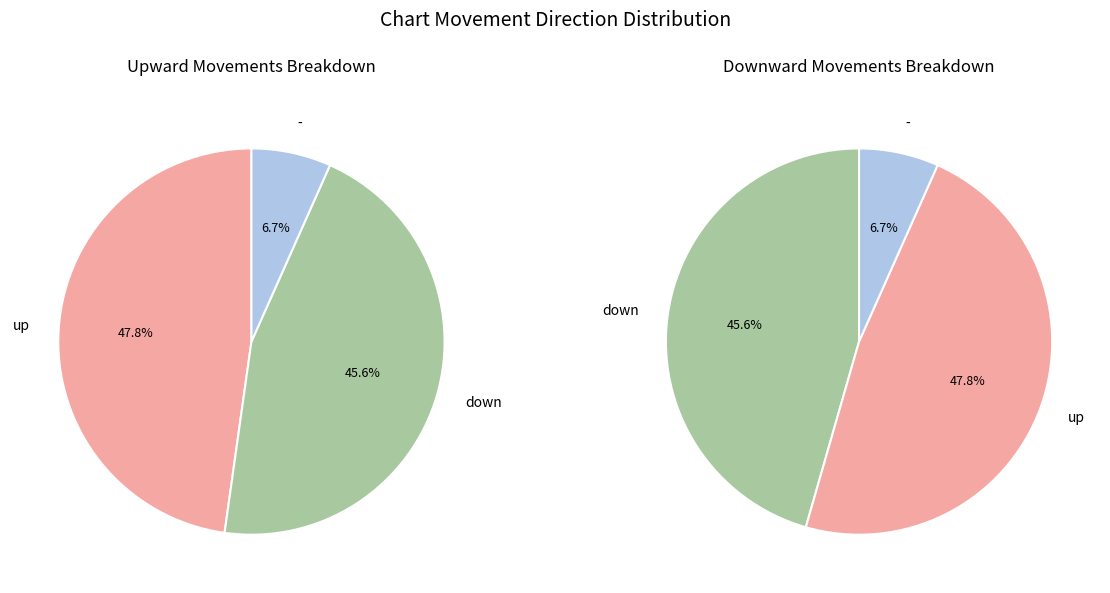

To the nearest percent, what is the average slice percentage?

33%